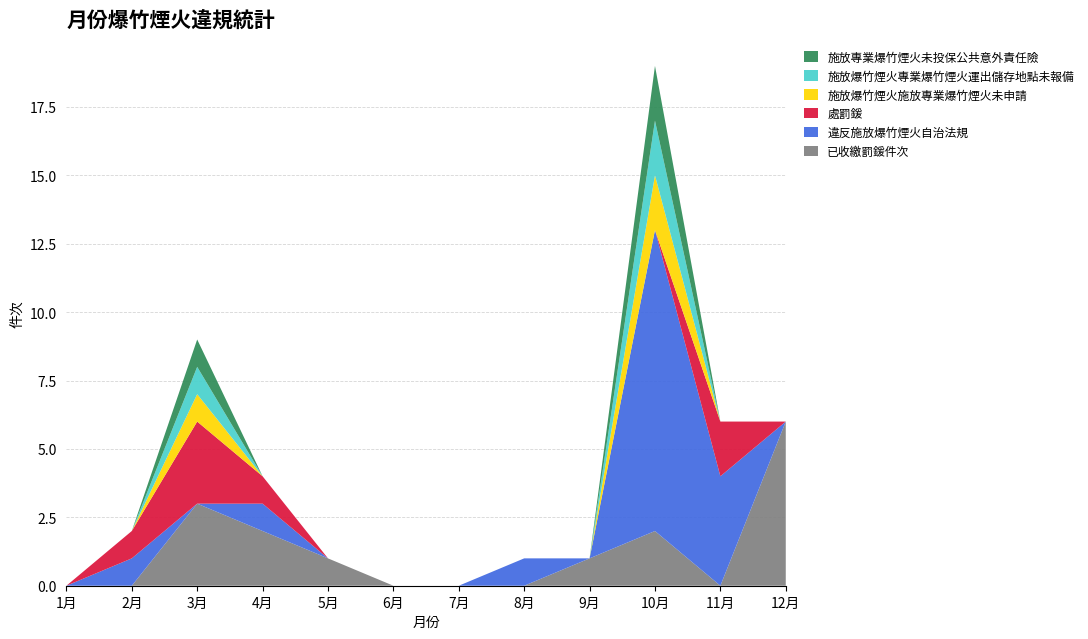

Reading left to right, what are all the values shown in this chart?

已收繳罰鍰件次: 0	0	3	2	1	0	0	0	1	2	0	6
違反施放爆竹煙火自治法規: 0	1	0	1	0	0	0	1	0	11	4	0
處罰鍰: 0	1	3	1	0	0	0	0	0	0	2	0
施放爆竹煙火施放專業爆竹煙火未申請: 0	0	1	0	0	0	0	0	0	2	0	0
施放爆竹煙火專業爆竹煙火運出儲存地點未報備: 0	0	1	0	0	0	0	0	0	2	0	0
施放專業爆竹煙火未投保公共意外責任險: 0	0	1	0	0	0	0	0	0	2	0	0